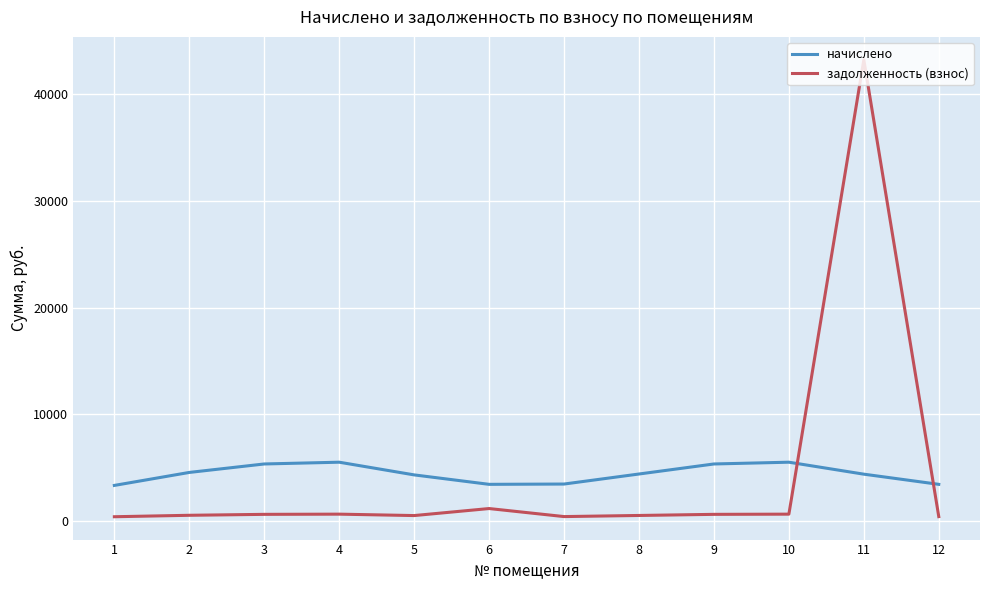

Does the chart have visible grid lines?

Yes